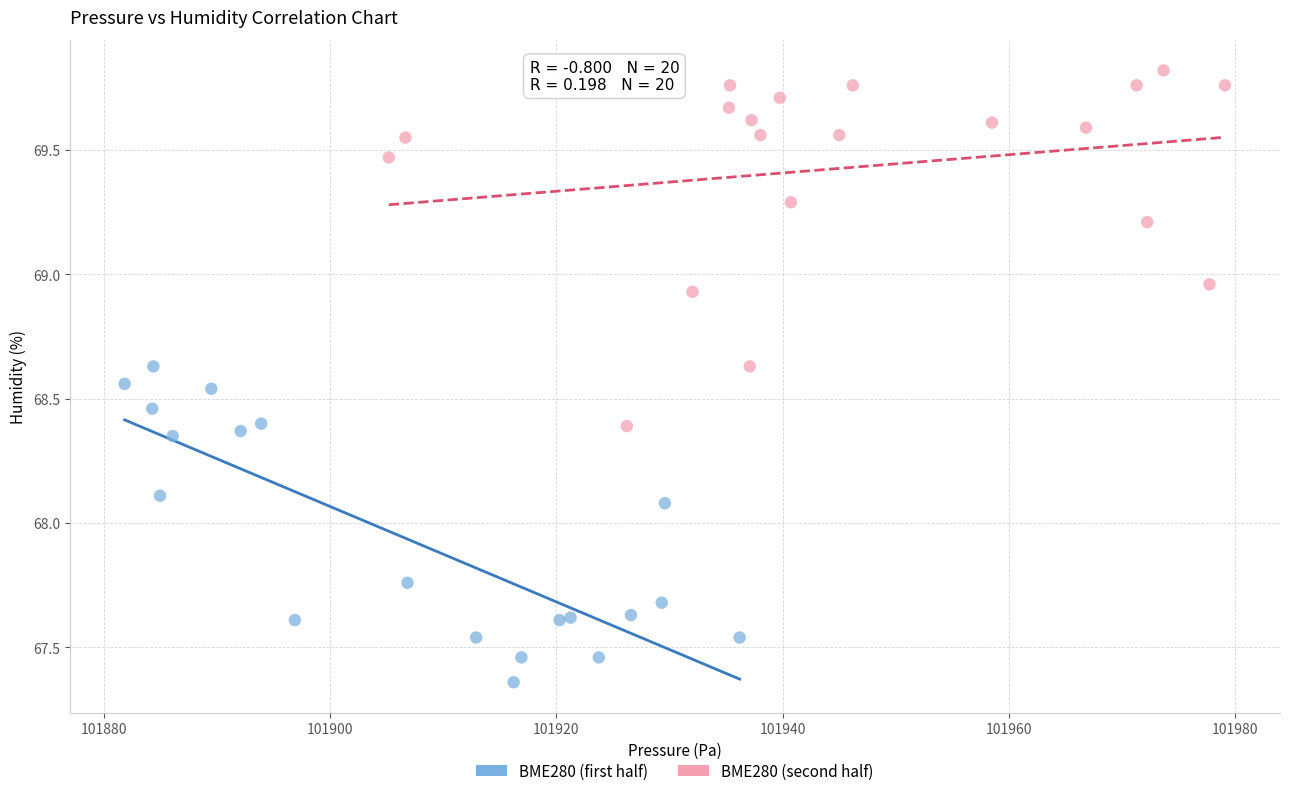

Which series reaches the maximum Y coordinate?

BME280 (second half)